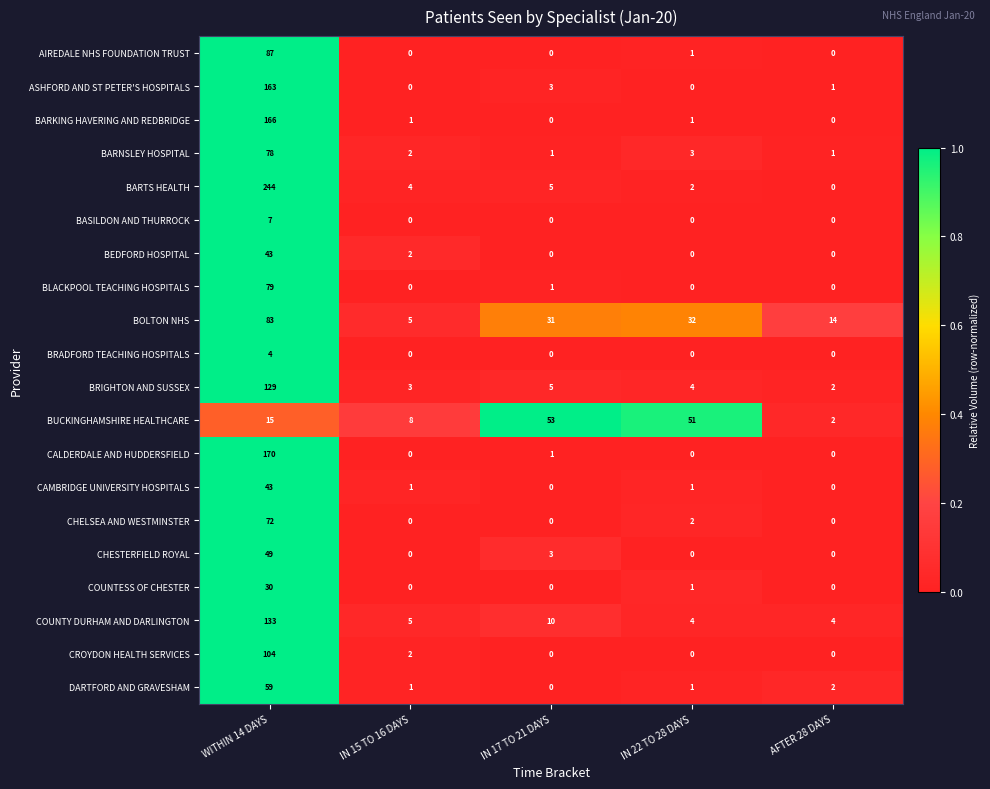

At which category does the chart reach its peak across all series?

WITHIN 14 DAYS